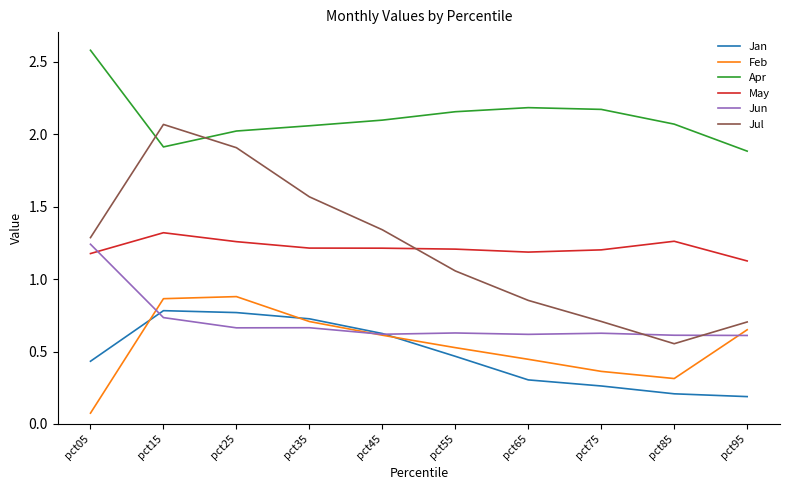

The value of Apr at pct75 is 2.2. True or false?

True